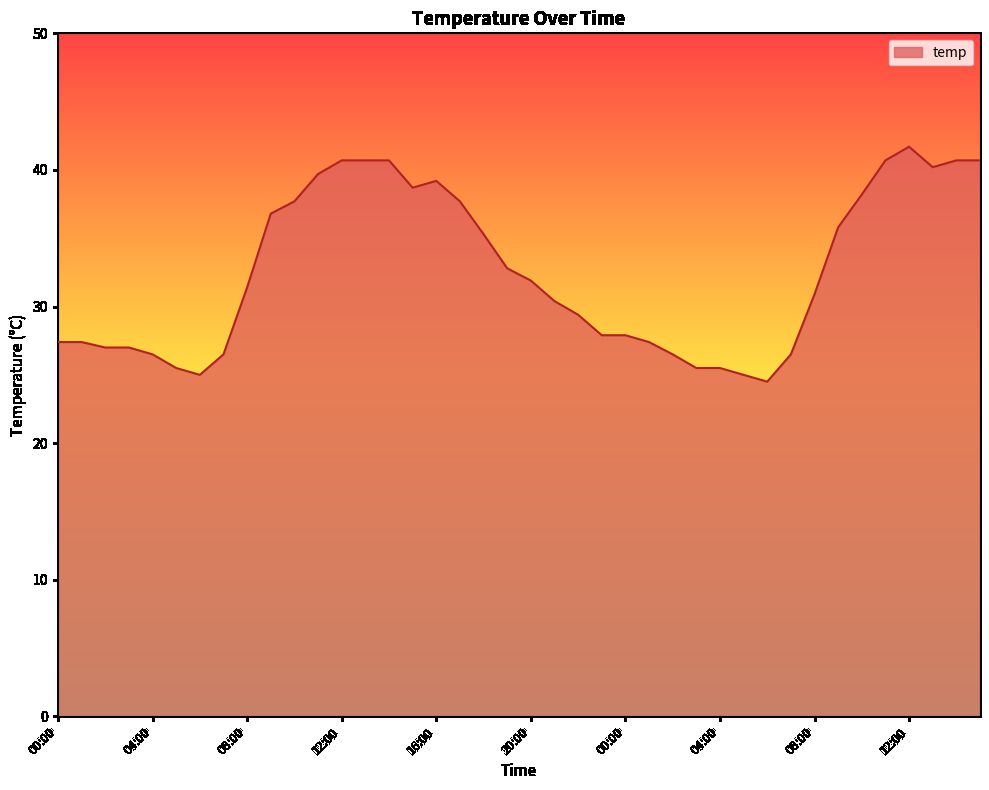

What is the difference between the maximum and minimum values?

17.2